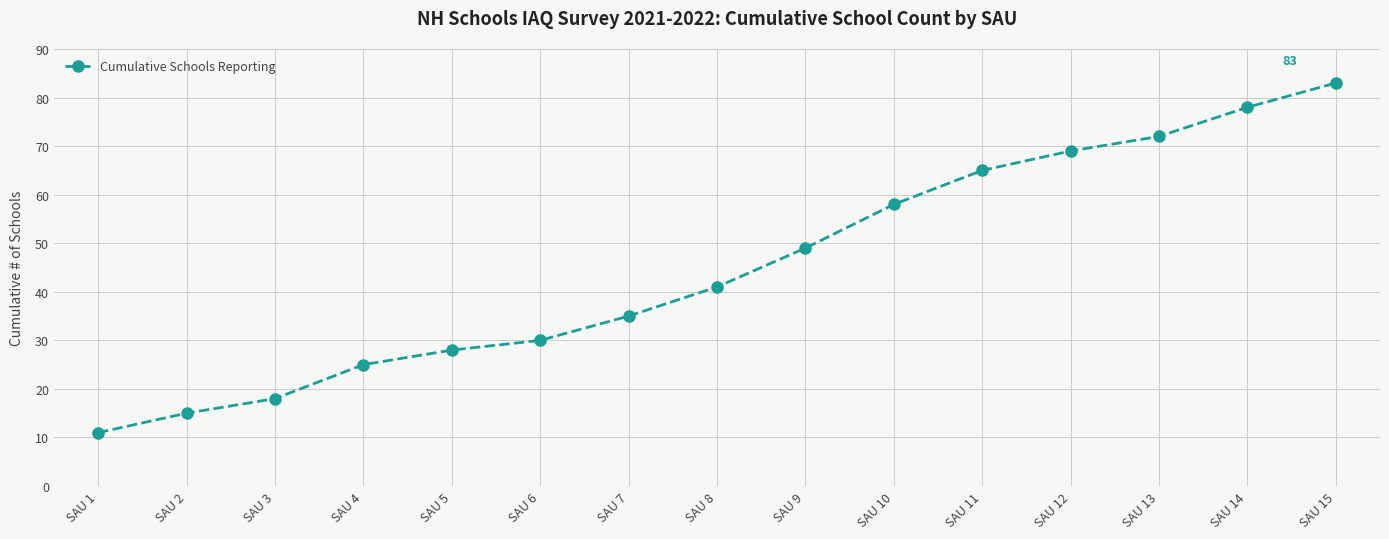

What is the minimum value shown in the chart?

11